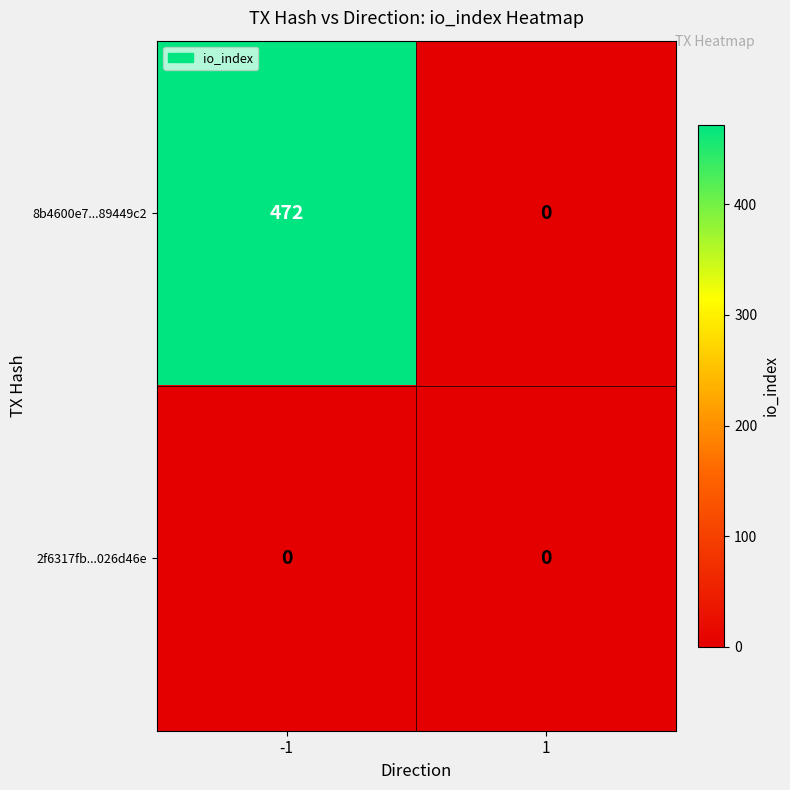

List the series in order of their overall mean, lowest first.

2f6317fb...026d46e, 8b4600e7...89449c2